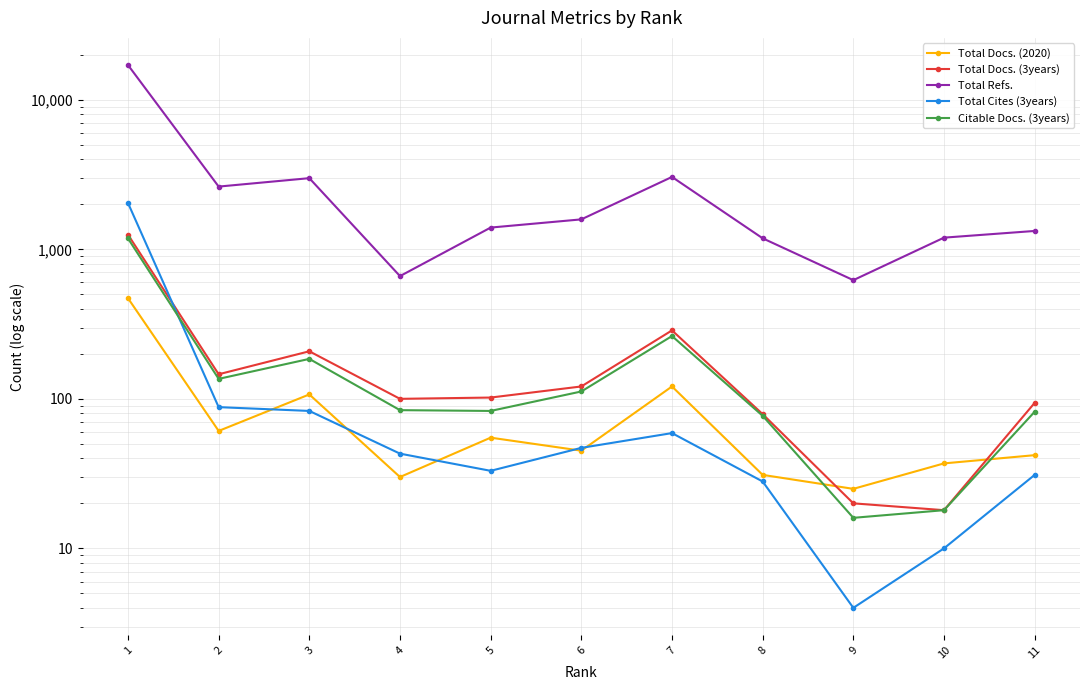

At which label does Total Docs. (2020) reach its minimum?

9